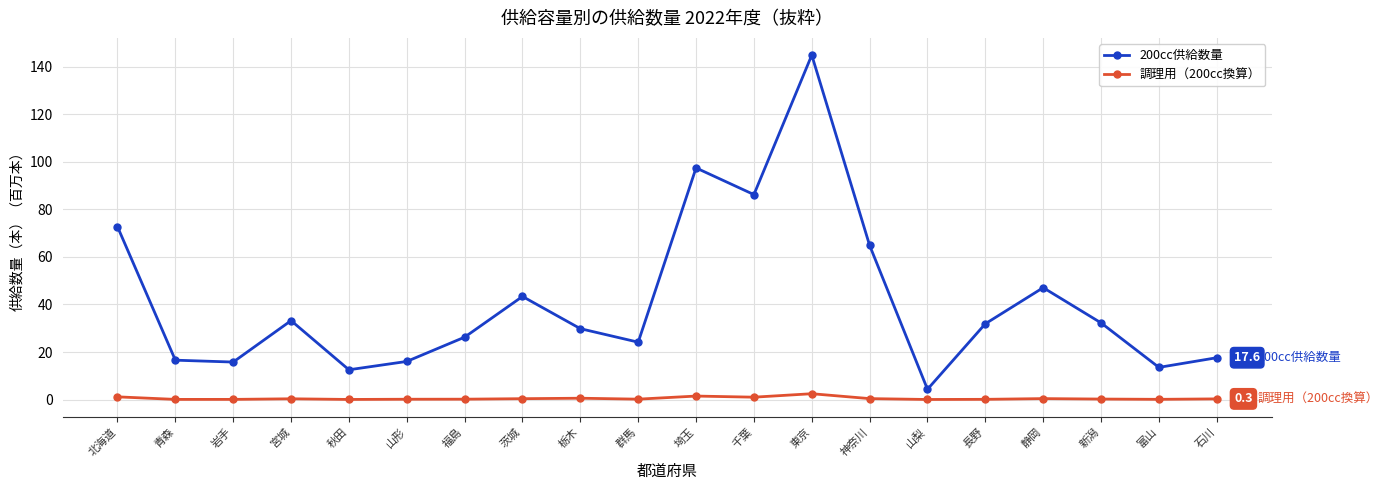

What is the minimum value for 200cc供給数量?

4.3